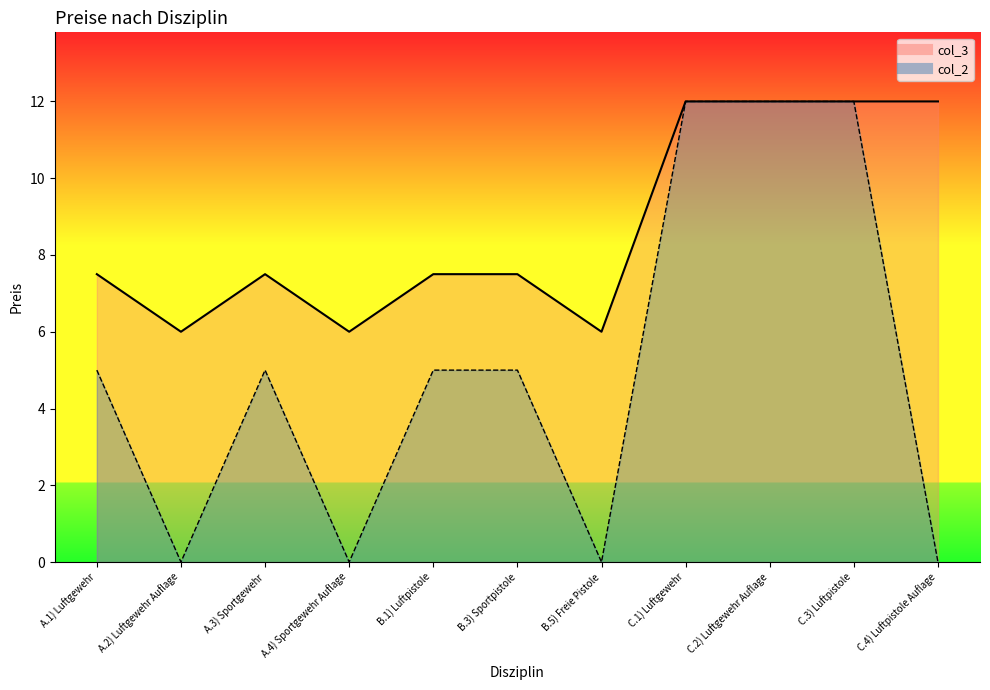

What is the label of the 1st point from the left?

A.1) Luftgewehr